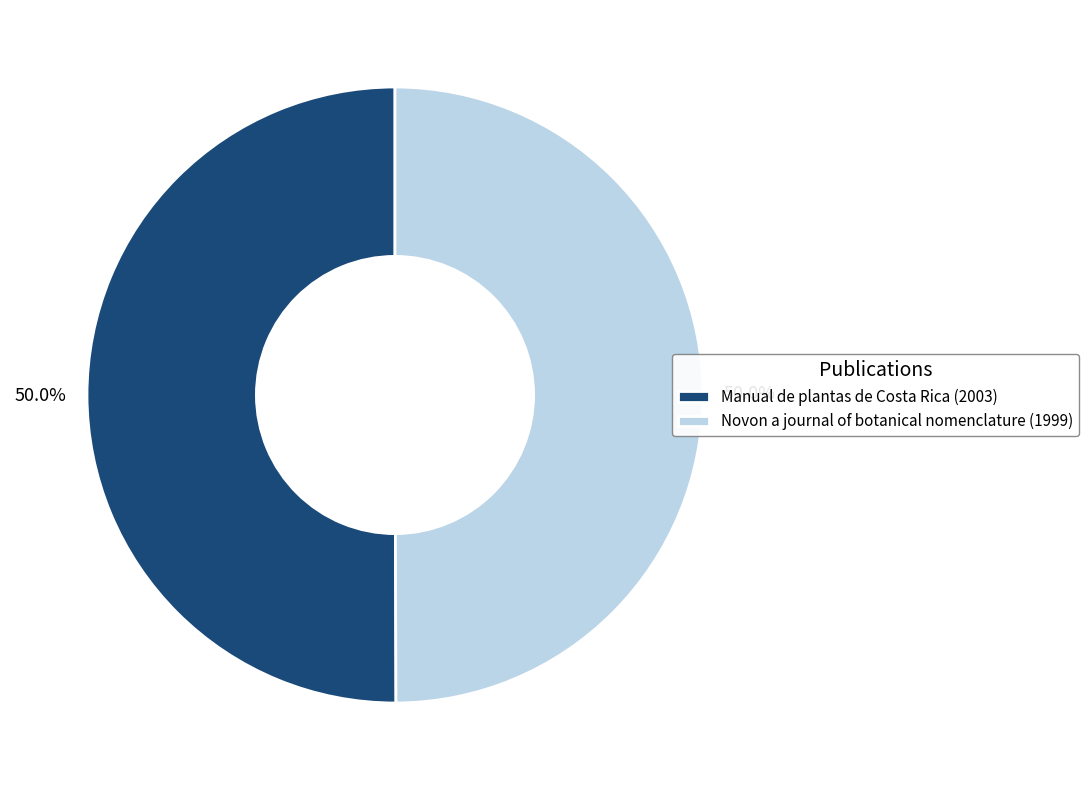

Combined, do Novon a journal of botanical nomenclature and Manual de plantas de Costa Rica account for over 50%?

Yes